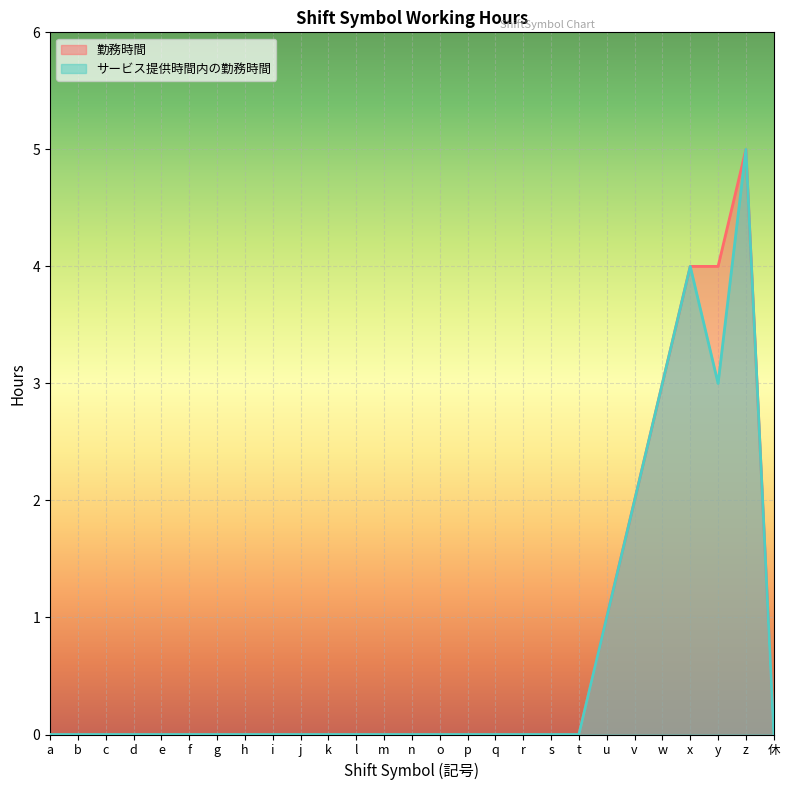

Is it true that サービス提供時間内の勤務時間 equals 3 at a?

False